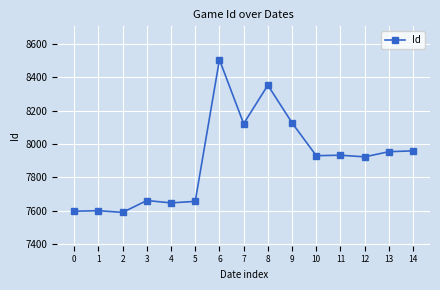

What is the sum of the values at 5 and 10?

15584